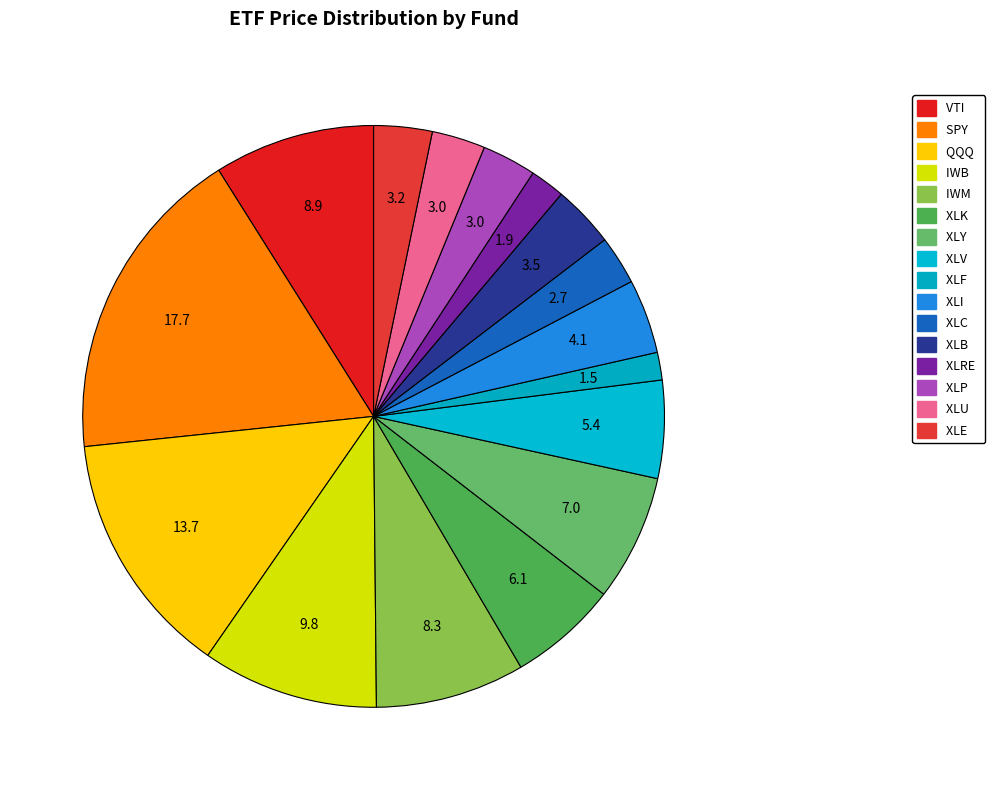

Approximately how many times larger is the value at IWB compared to XLC?

3.6